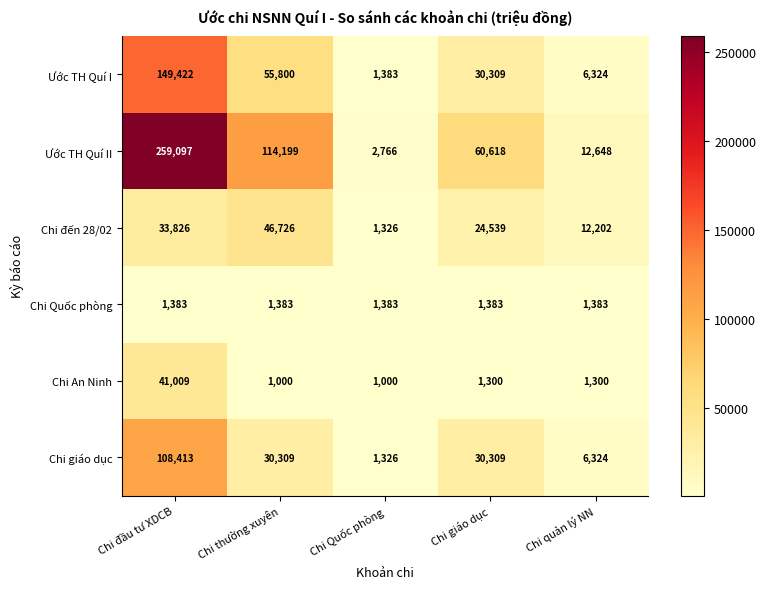

Where does the Chi An Ninh series first go above 1300?

Chi đầu tư XDCB